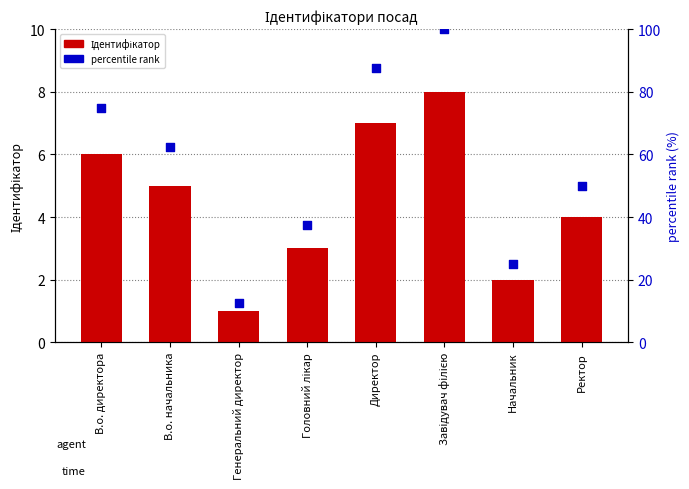

At which category is the sum across all series the highest?

Завідувач філією